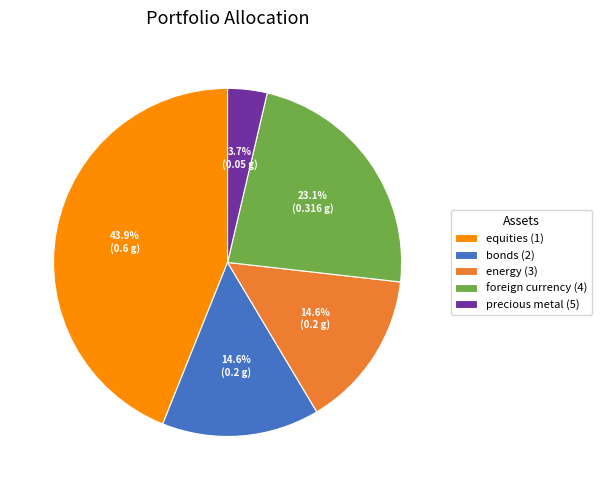

To the nearest percent, what is the average slice percentage?

20%